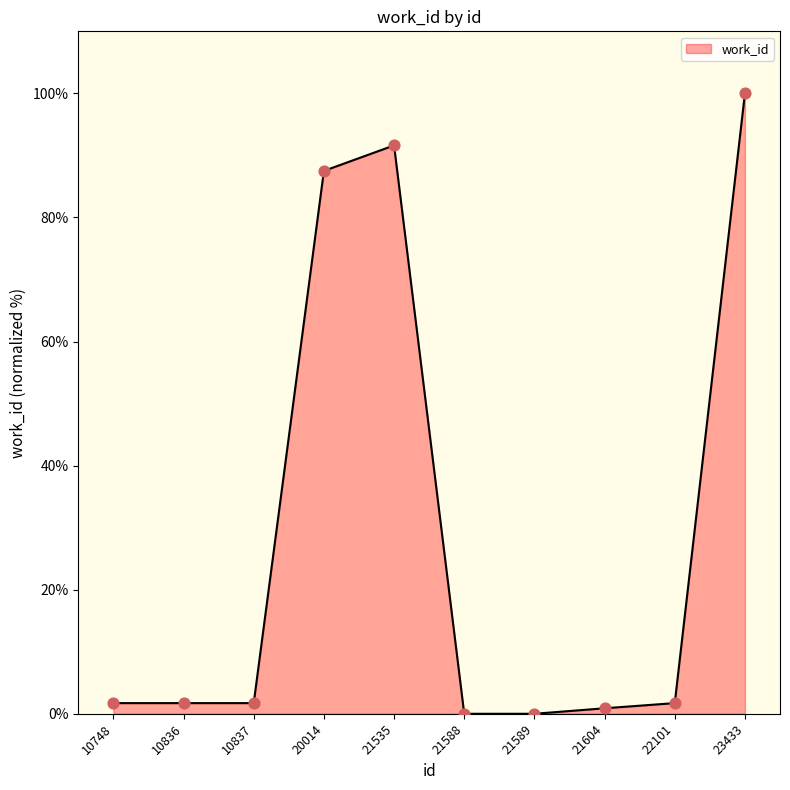

Between 20014 and 21604, which is larger?

20014